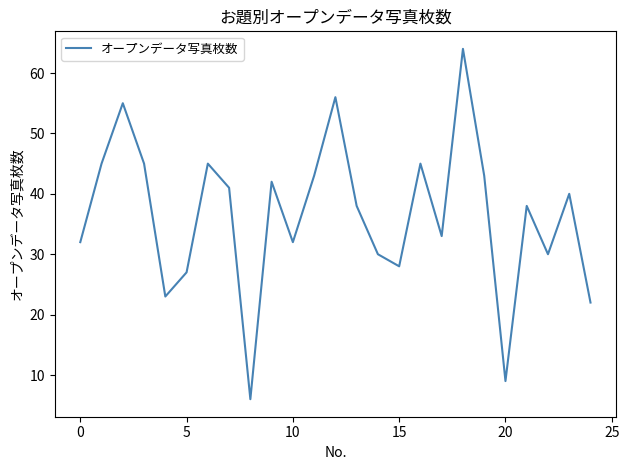

What is the difference between the maximum and minimum values?

58